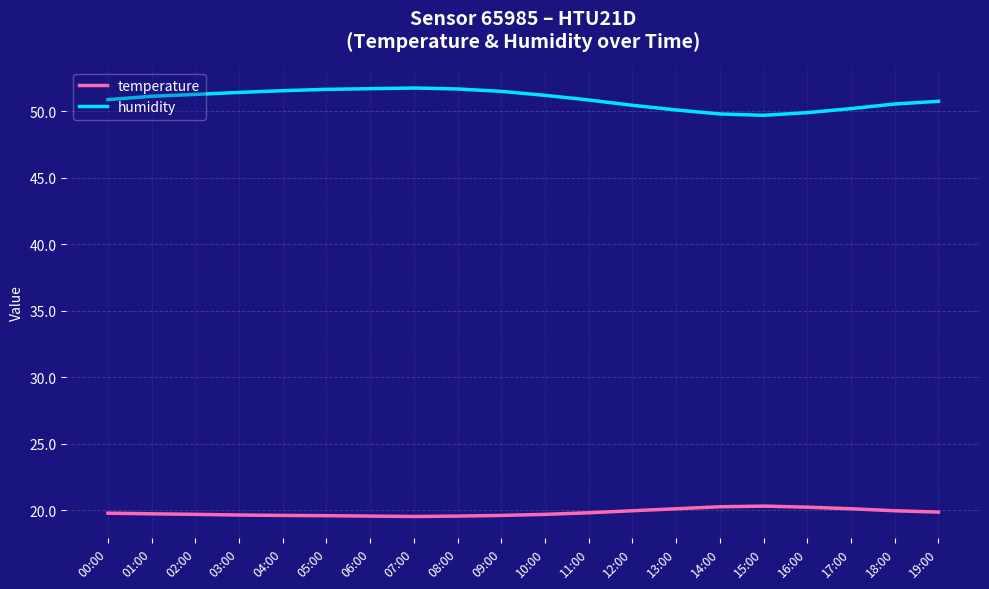

True or false: humidity and temperature intersect in this chart.

False